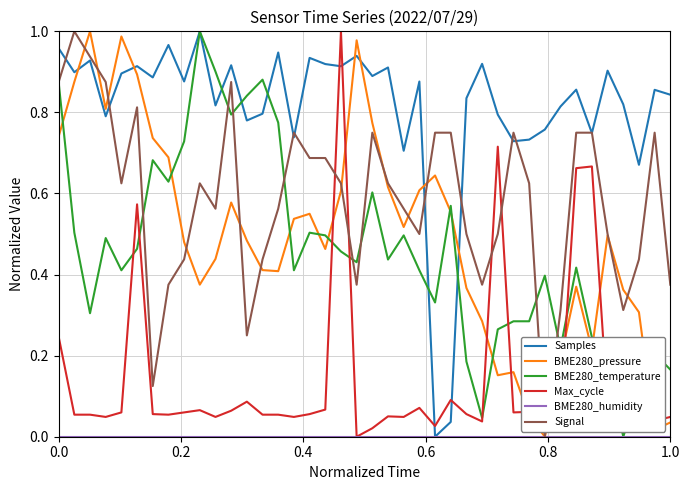

Which series has the largest total across all categories?

Samples